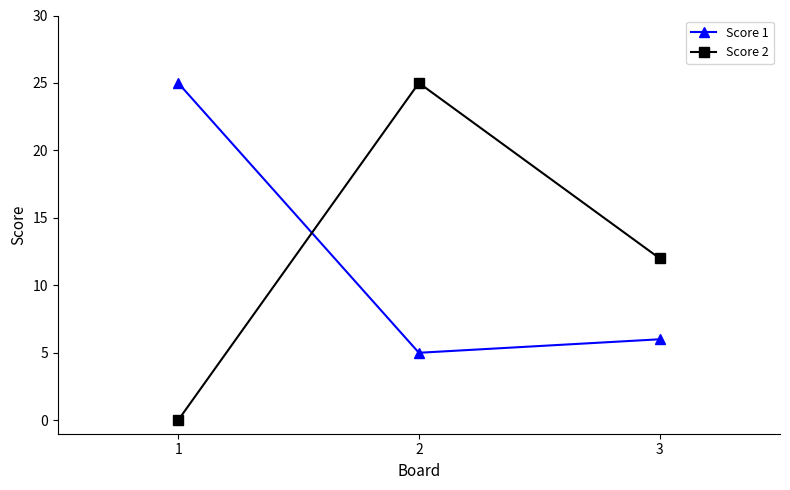

What are all the series names shown in the legend?

Score 1, Score 2